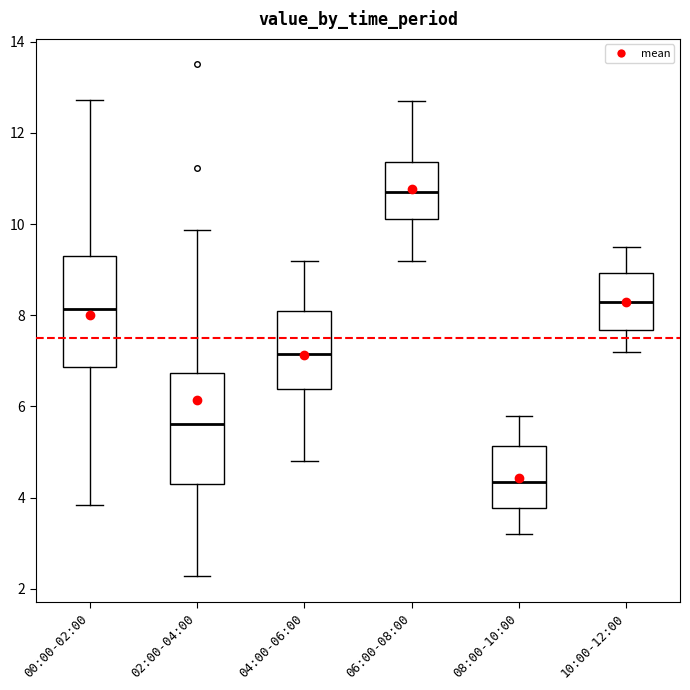

Where does the lower whisker of the box for 02:00-04:00 end on the y-axis? The values are not printed on the chart, so give them approximately, as read against the axis.

2.2